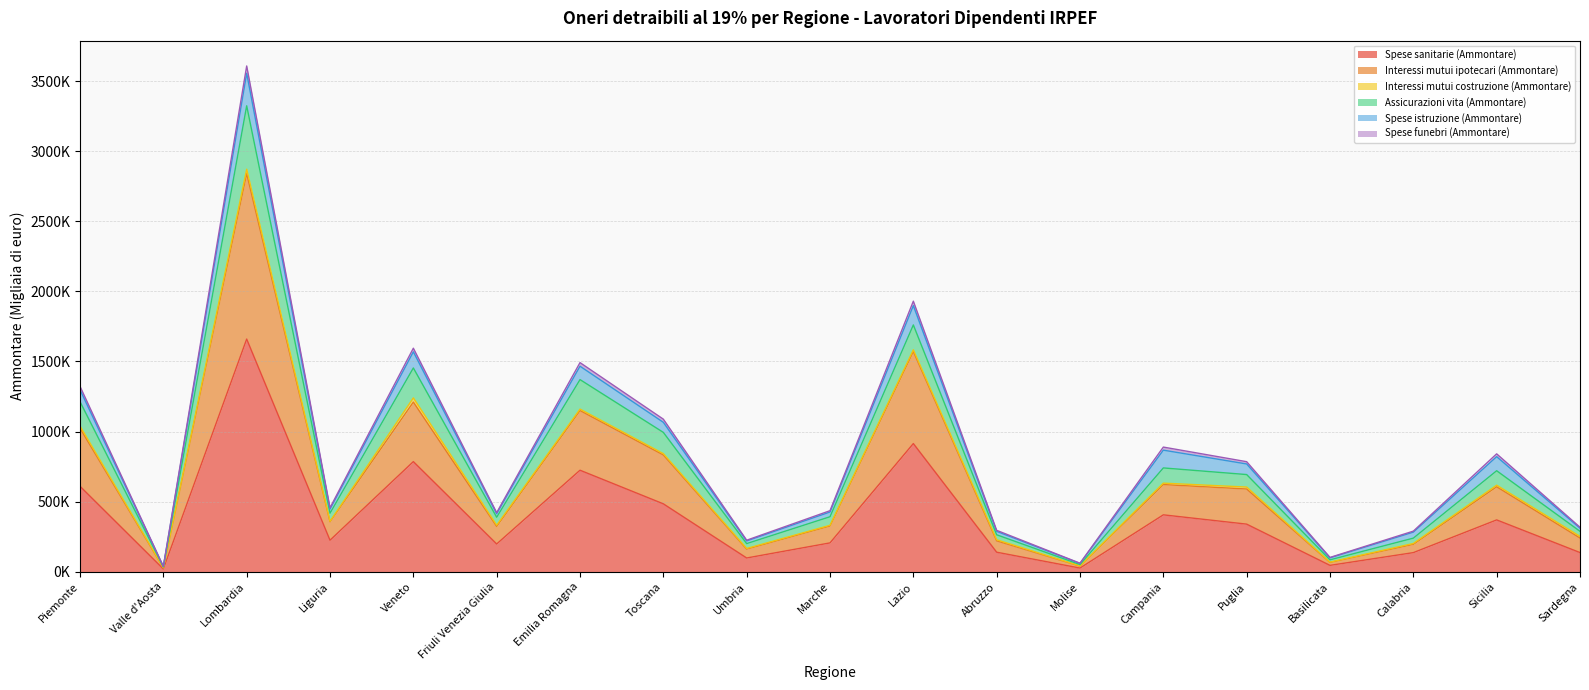

Does the chart display data point markers on the line(s)?

No